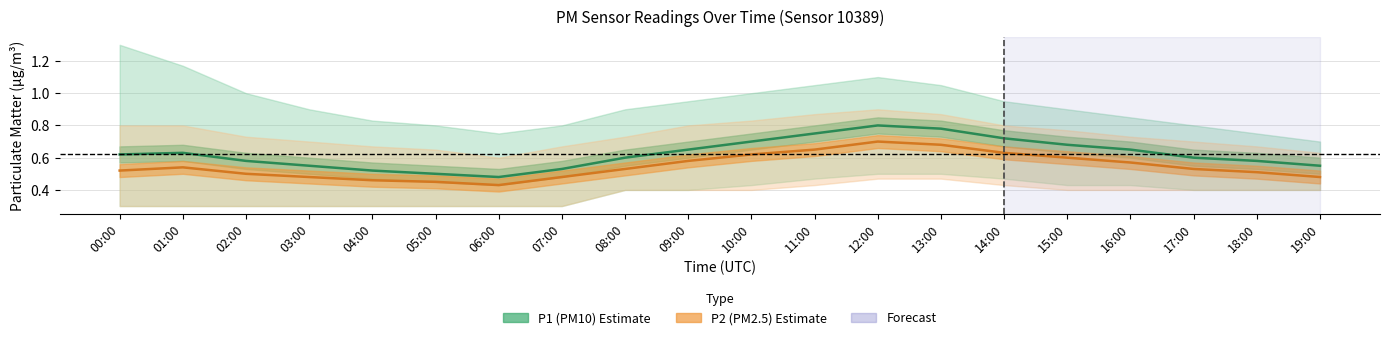

Which series has the largest total across all categories?

P1 (PM10)